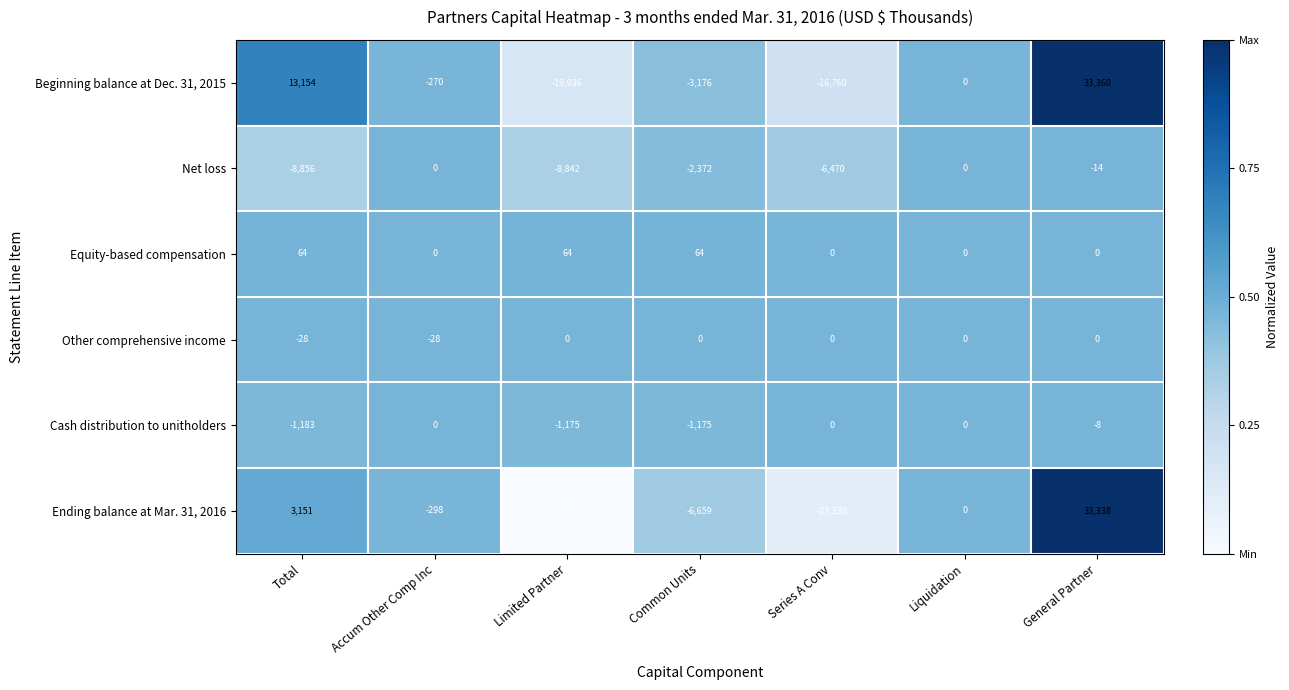

The value of Other comprehensive income at Liquidation is 10. True or false?

False